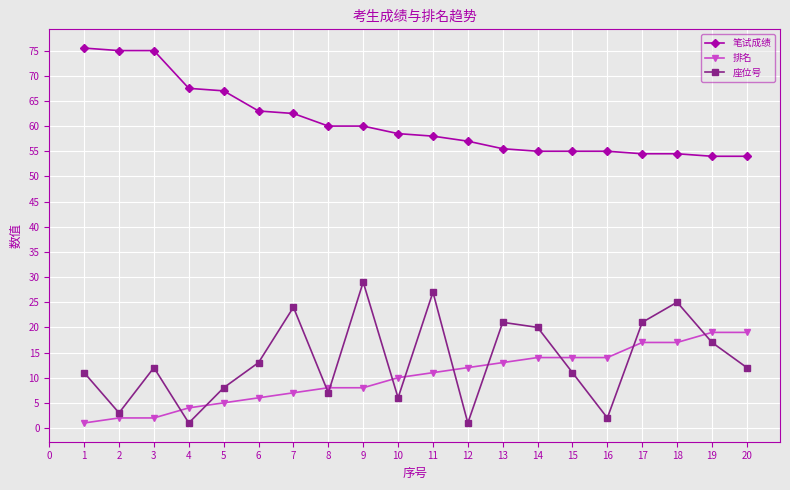

Which series has the largest range (max minus min)?

座位号